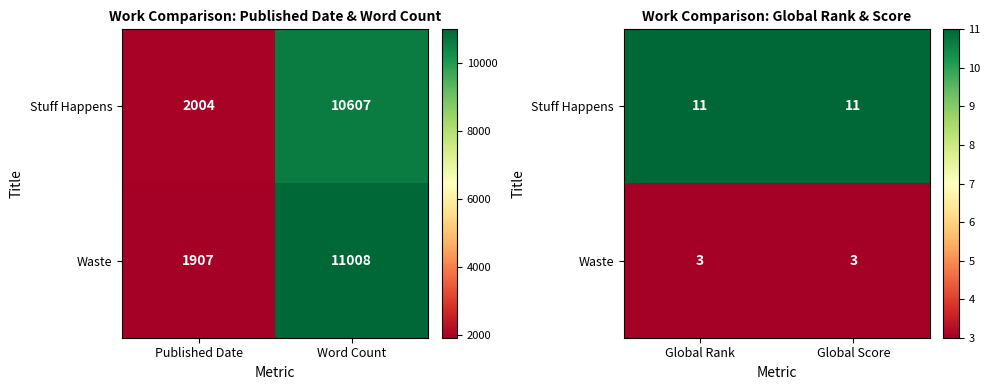

How many distinct data groups are displayed?

2